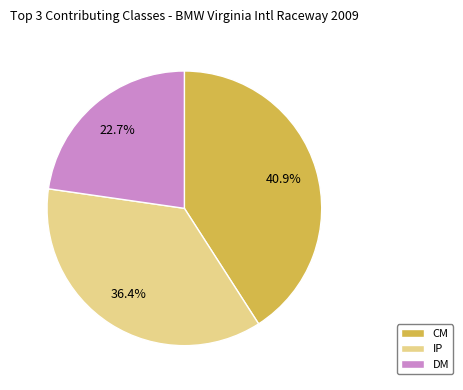

What portion of the pie excludes DM?

77.3%